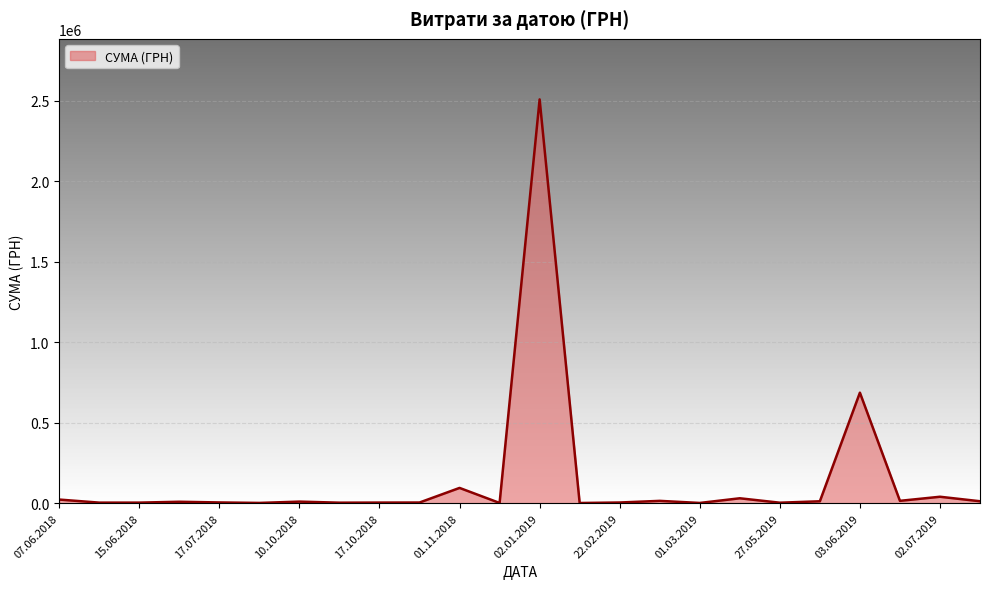

What is the greatest value displayed?

2509498.7